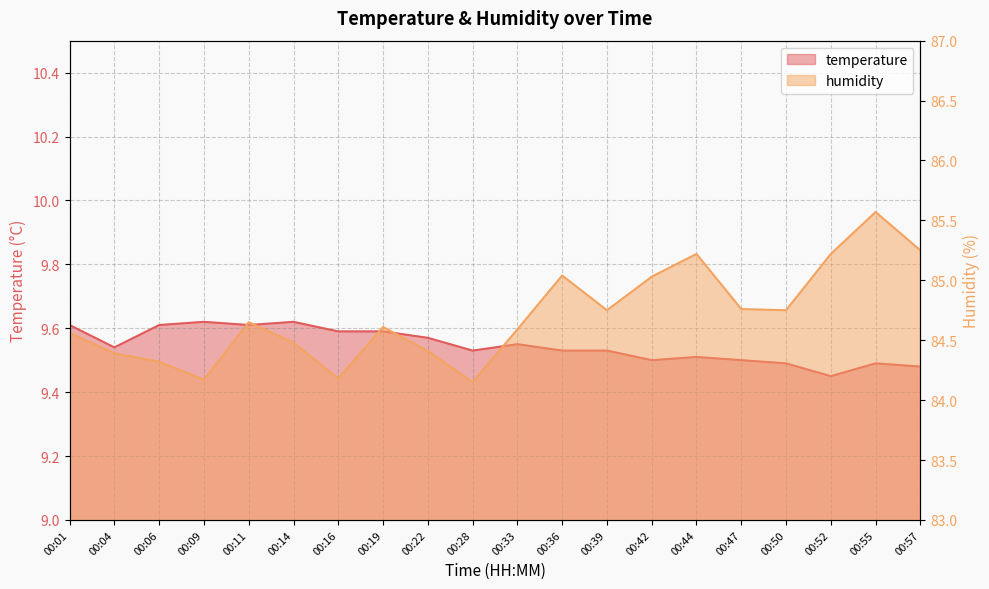

Is the value of humidity at 00:44 greater than the value of temperature at 00:33?

Yes